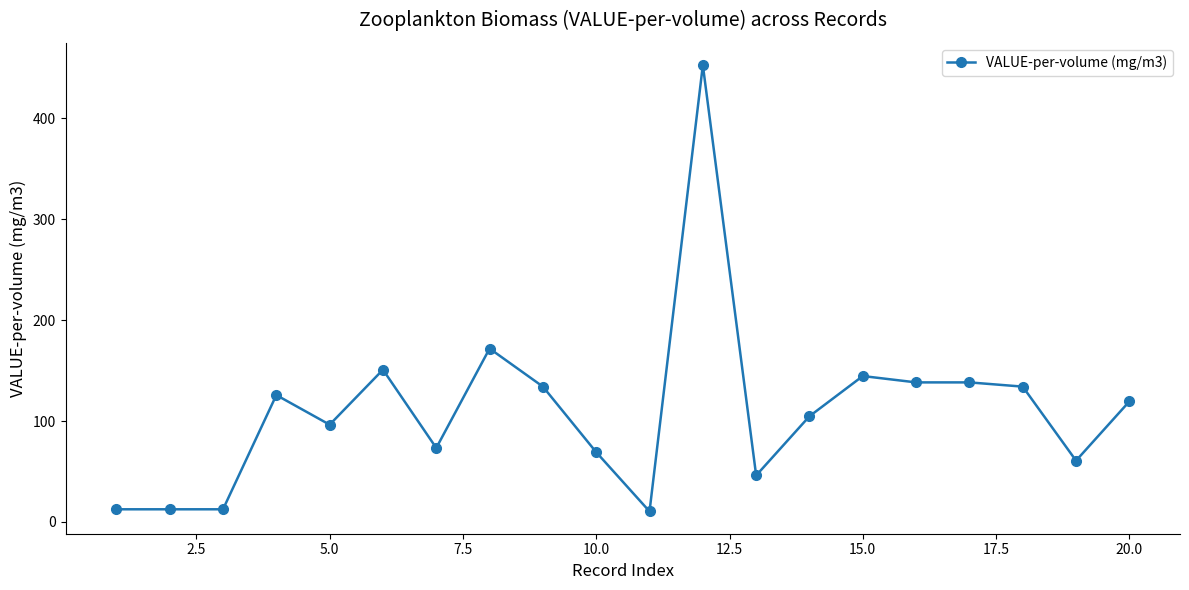

What is the value of the 13th point from the left?

46.1